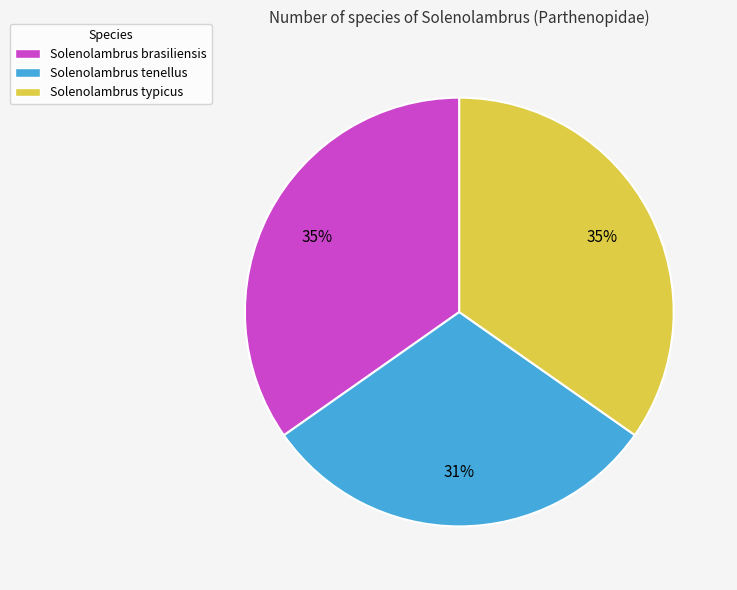

What percentage is the Solenolambrus brasiliensis slice, to the nearest percent?

35%